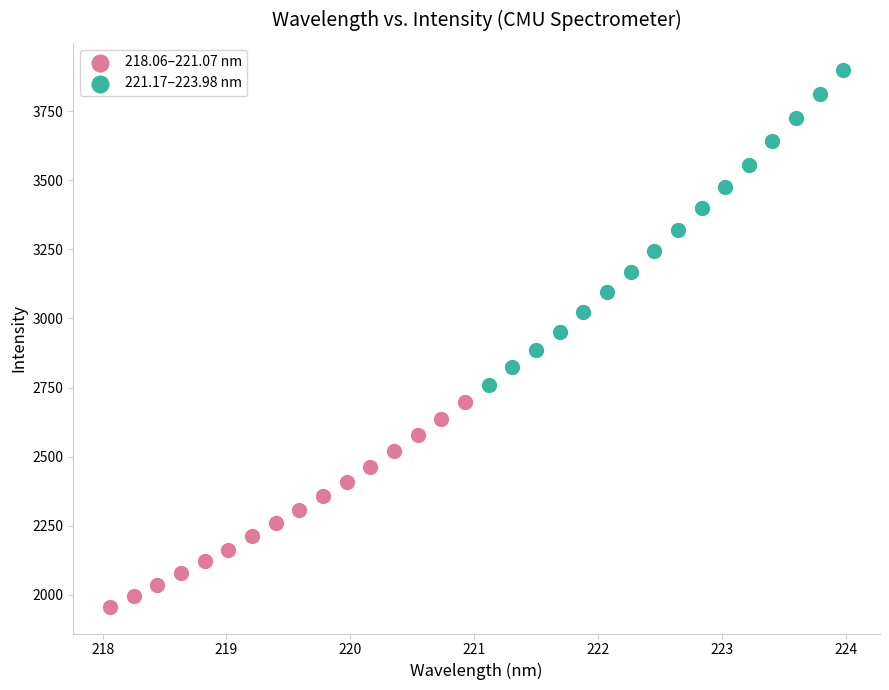

Which series has the widest spread of Y values?

221.17–223.98 nm